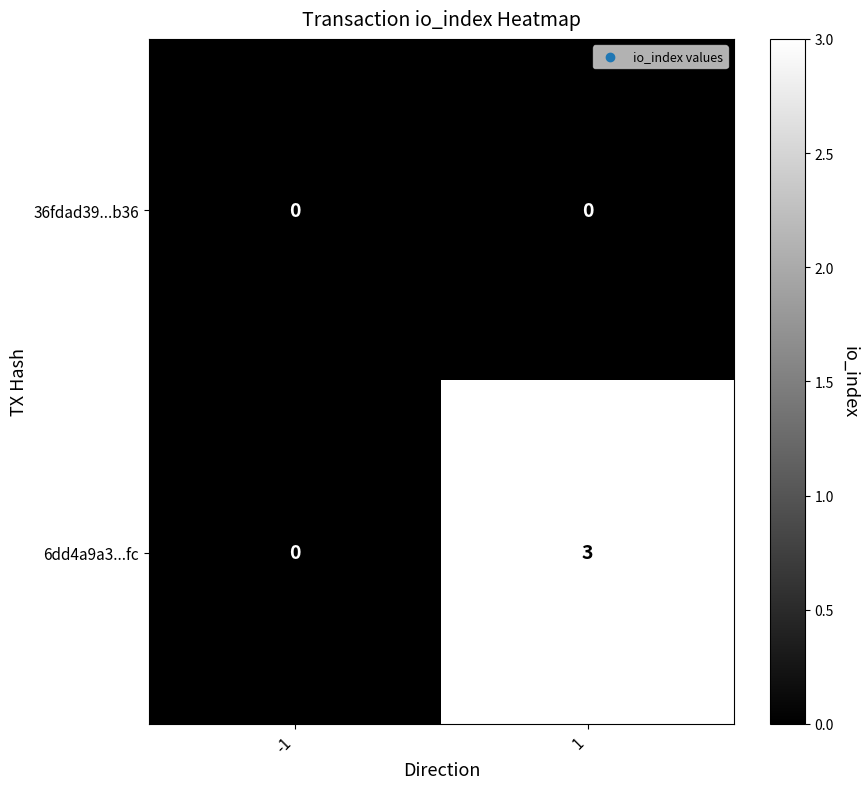

How many series are shown in this chart?

2